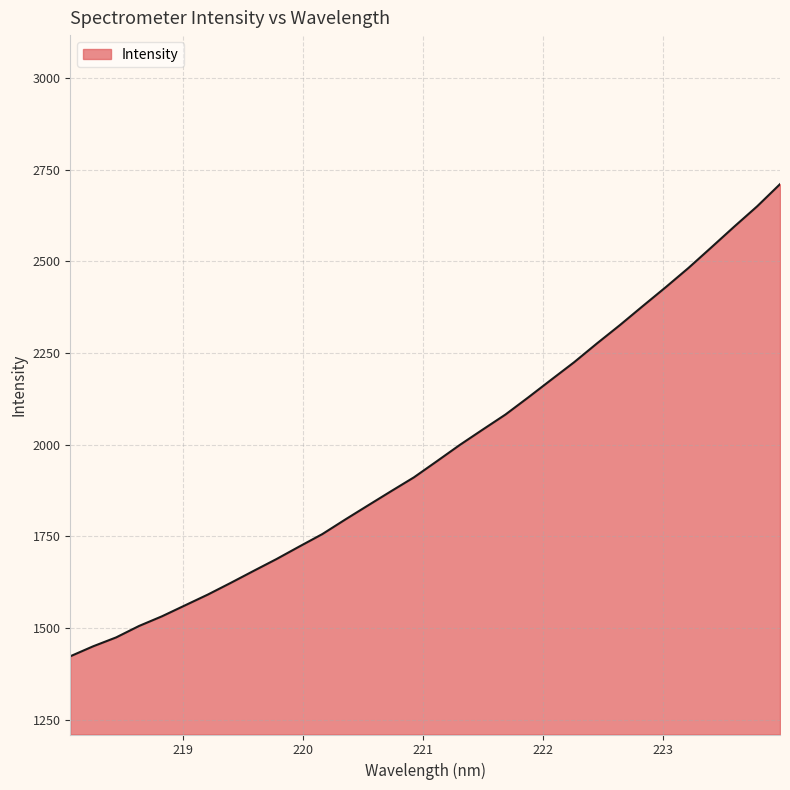

What is the greatest value displayed?

2710.5